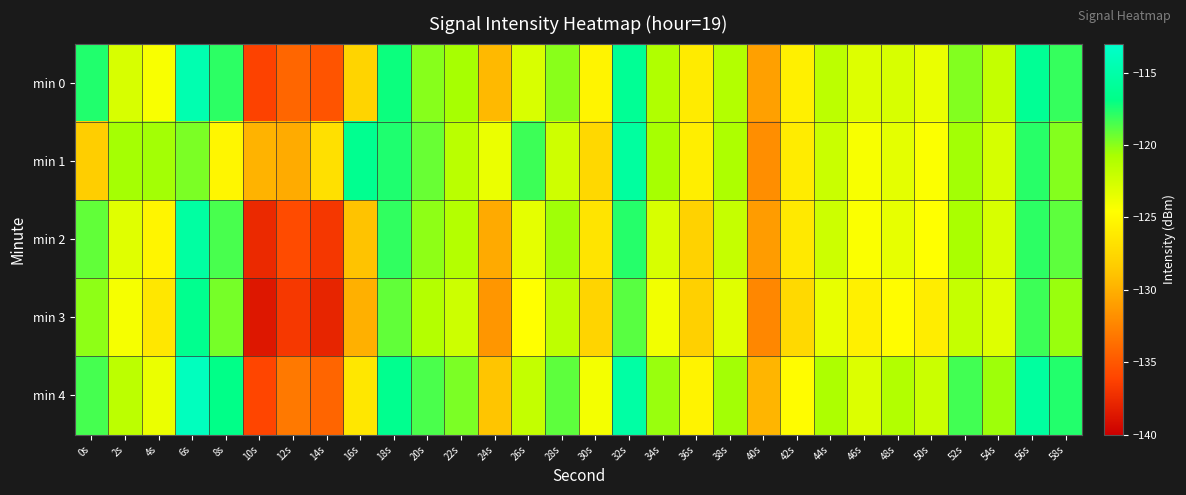

What is the smallest value displayed?

-138.7